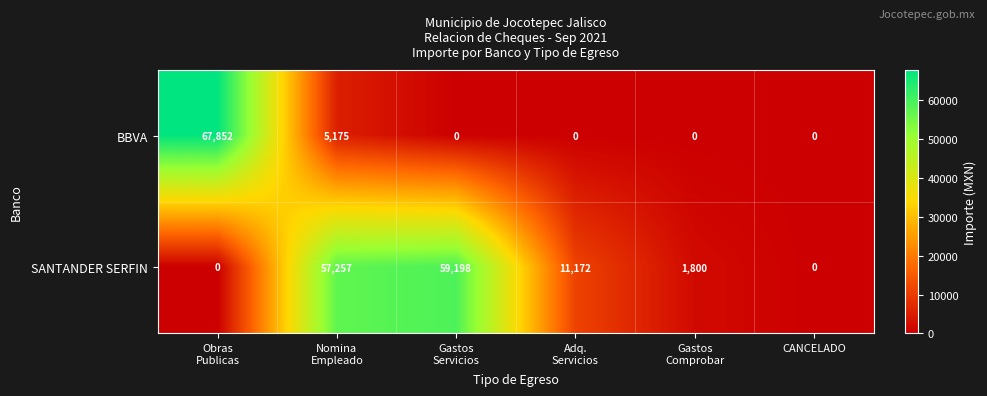

What is the sum of all SANTANDER SERFIN values?

129427